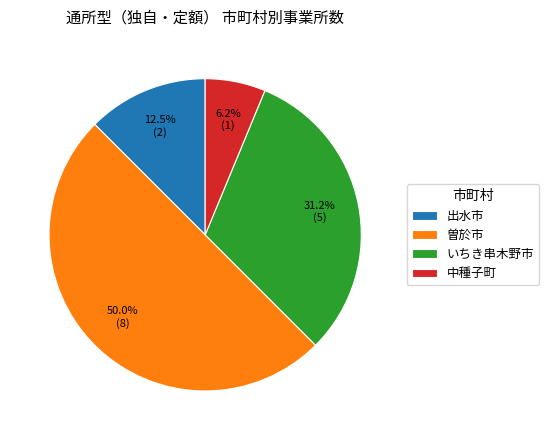

Is it true that いちき串木野市 is 31% of the pie?

True